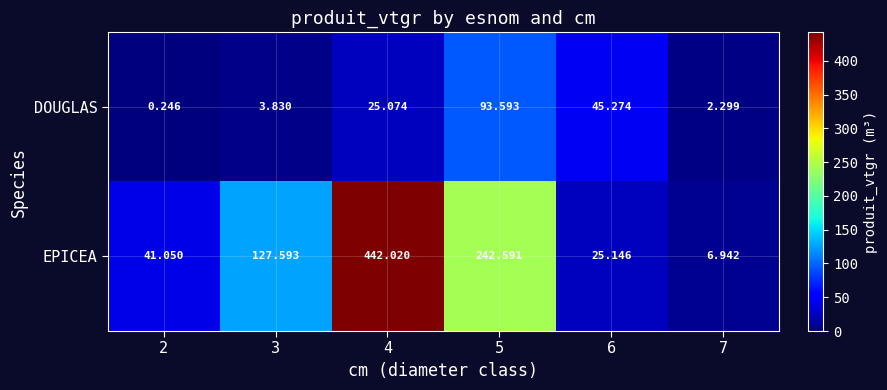

At how many categories does at least one series exceed 153?

2